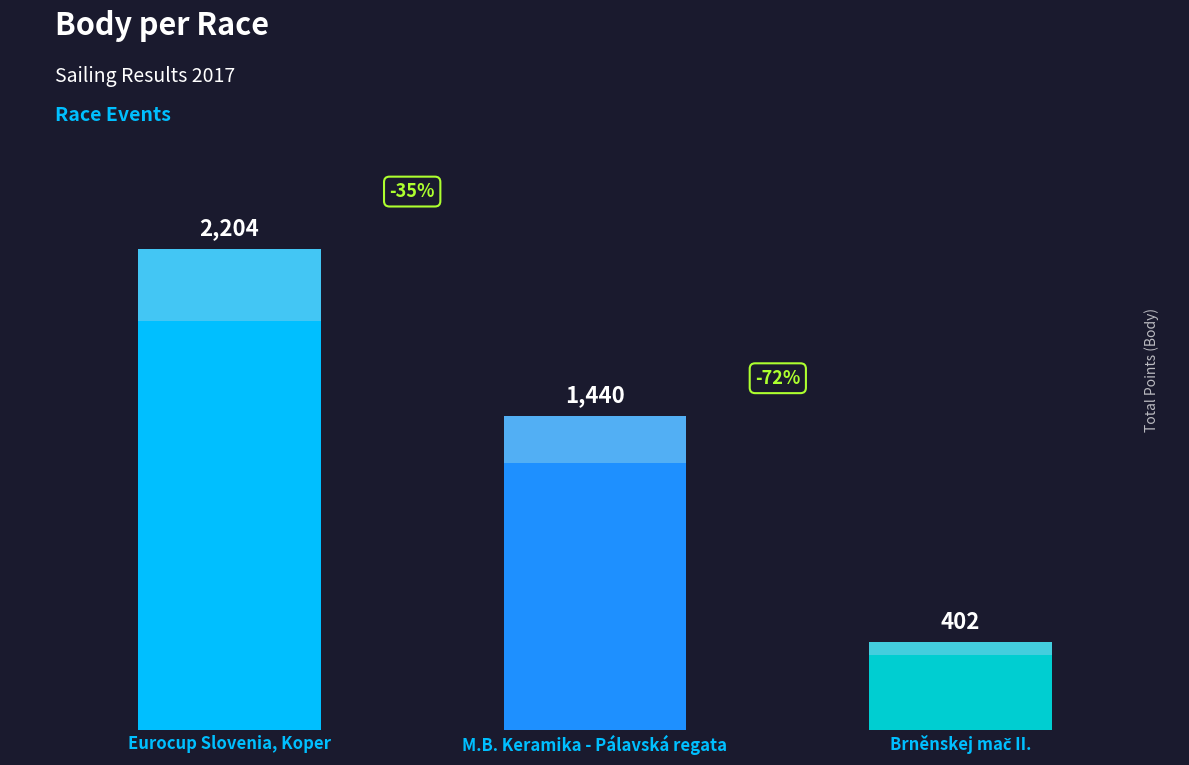

Which has a higher value, M.B. Keramika - Pálavská regata or Eurocup Slovenia, Koper?

Eurocup Slovenia, Koper